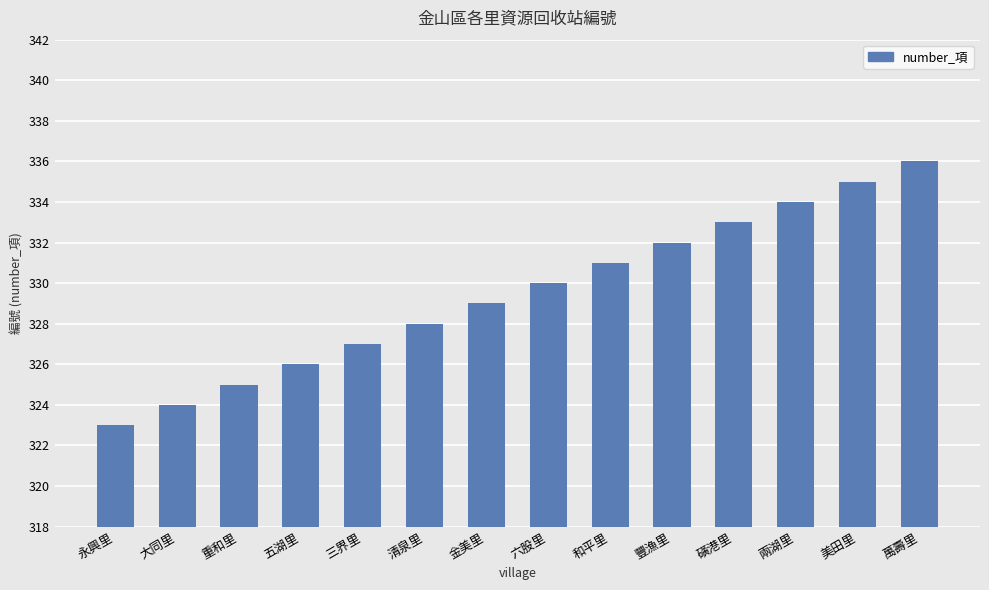

What is the sum of the values at 和平里 and 磺港里?

664